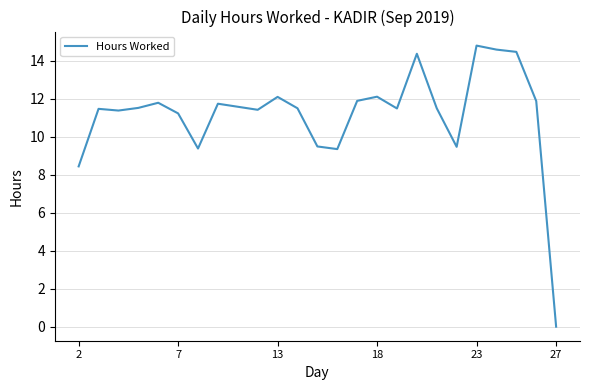

What is the greatest value displayed?

14.8